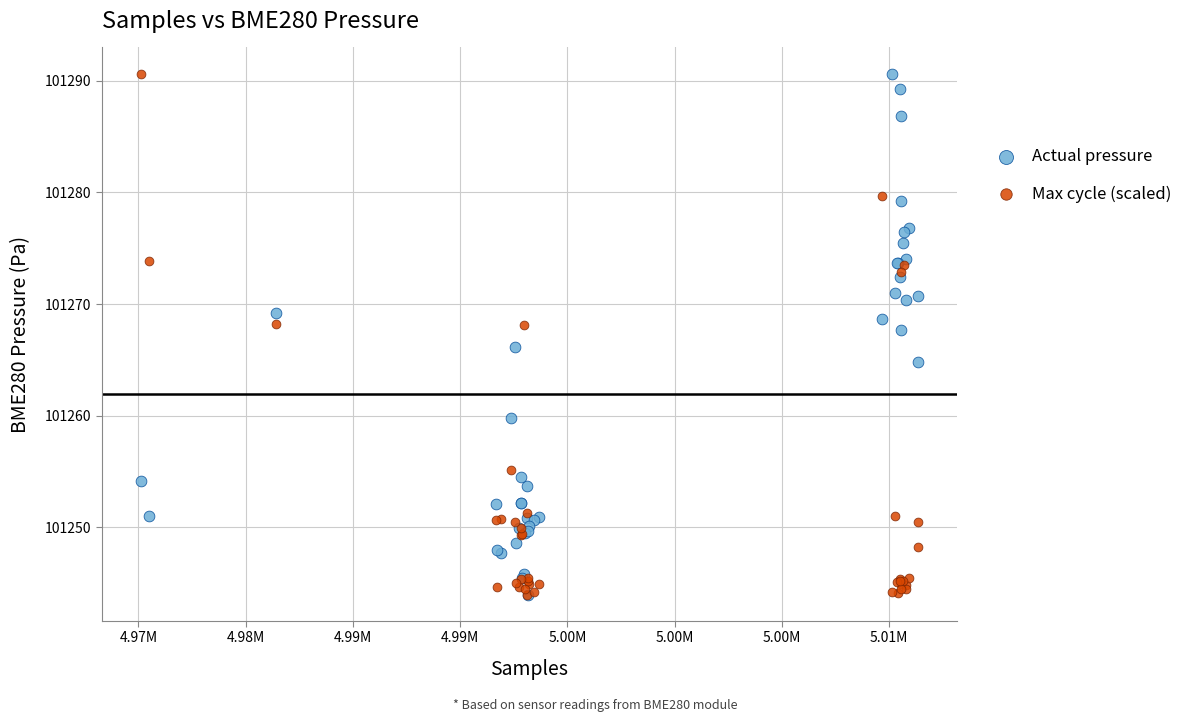

What are all the series names shown in the legend?

Actual pressure, Max cycle (scaled)